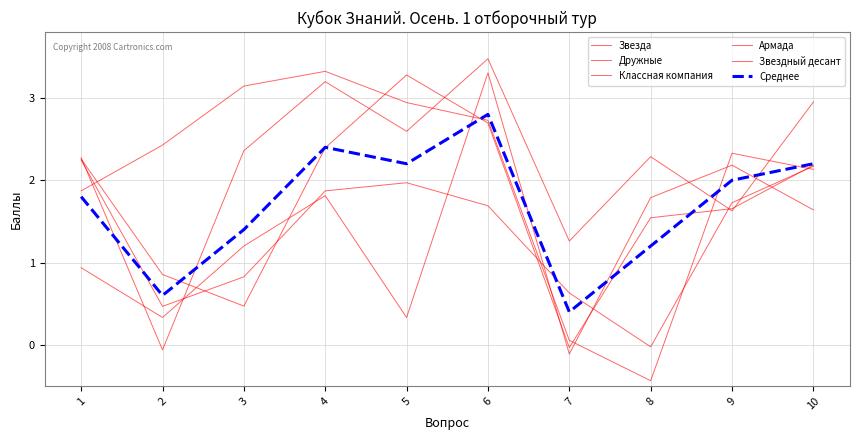

Reading left to right, what are all the values shown in this chart?

Звезда: 2.3	-0.1	2.4	3.2	2.6	3.5	1.3	2.3	1.6	3.0
Дружные: 1.9	2.4	3.1	3.3	2.9	2.7	0.1	-0.4	2.3	2.1
Классная компания: 2.3	0.9	0.5	2.4	3.3	2.7	-0.0	1.5	1.7	2.2
Армада: 2.2	0.5	0.8	1.9	2.0	1.7	0.6	-0.0	1.7	2.2
Звездный десант: 0.9	0.3	1.2	1.8	0.3	3.3	-0.1	1.8	2.2	1.6
Среднее: 1.8	0.6	1.4	2.4	2.2	2.8	0.4	1.2	2.0	2.2